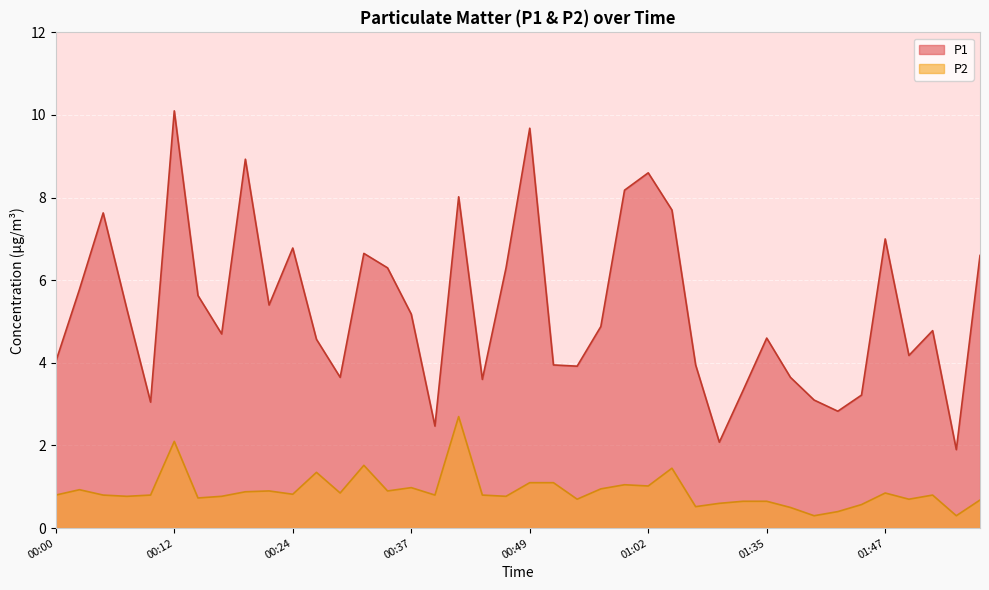

The value of P2 at 01:55 is 0.3. True or false?

True